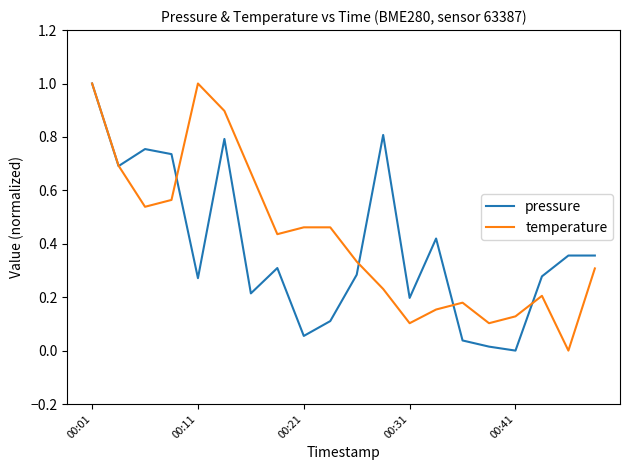

What is the greatest value displayed?

1.0